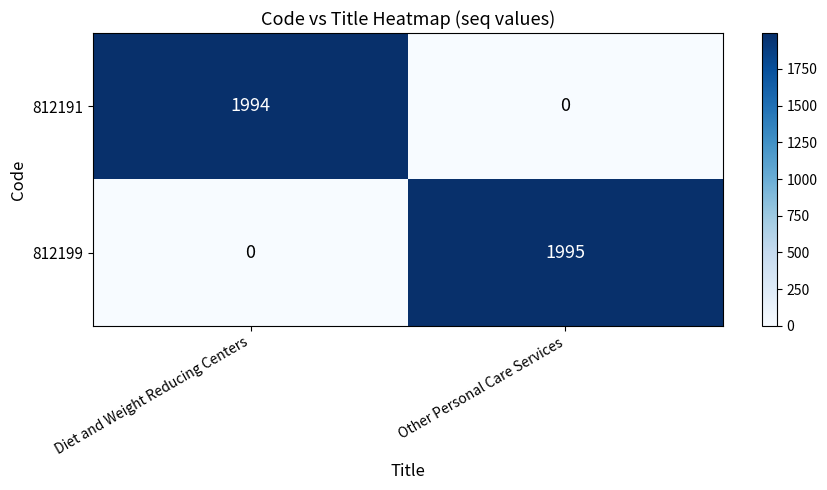

Reading left to right, extract all data points from this chart.

812191: 1994	0
812199: 0	1995